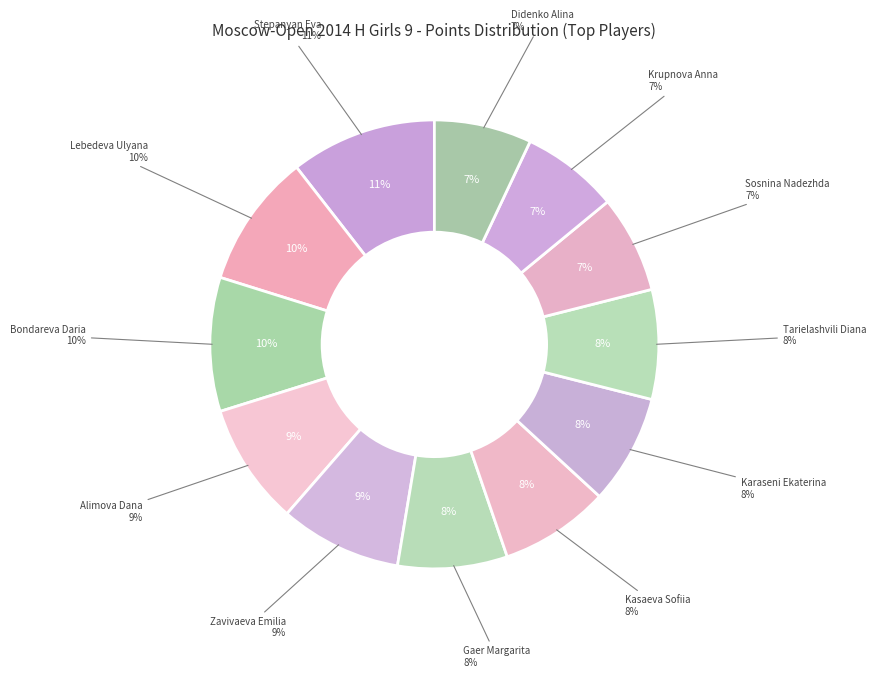

The Zavivaeva Emilia slice represents 9% of the pie. True or false?

True